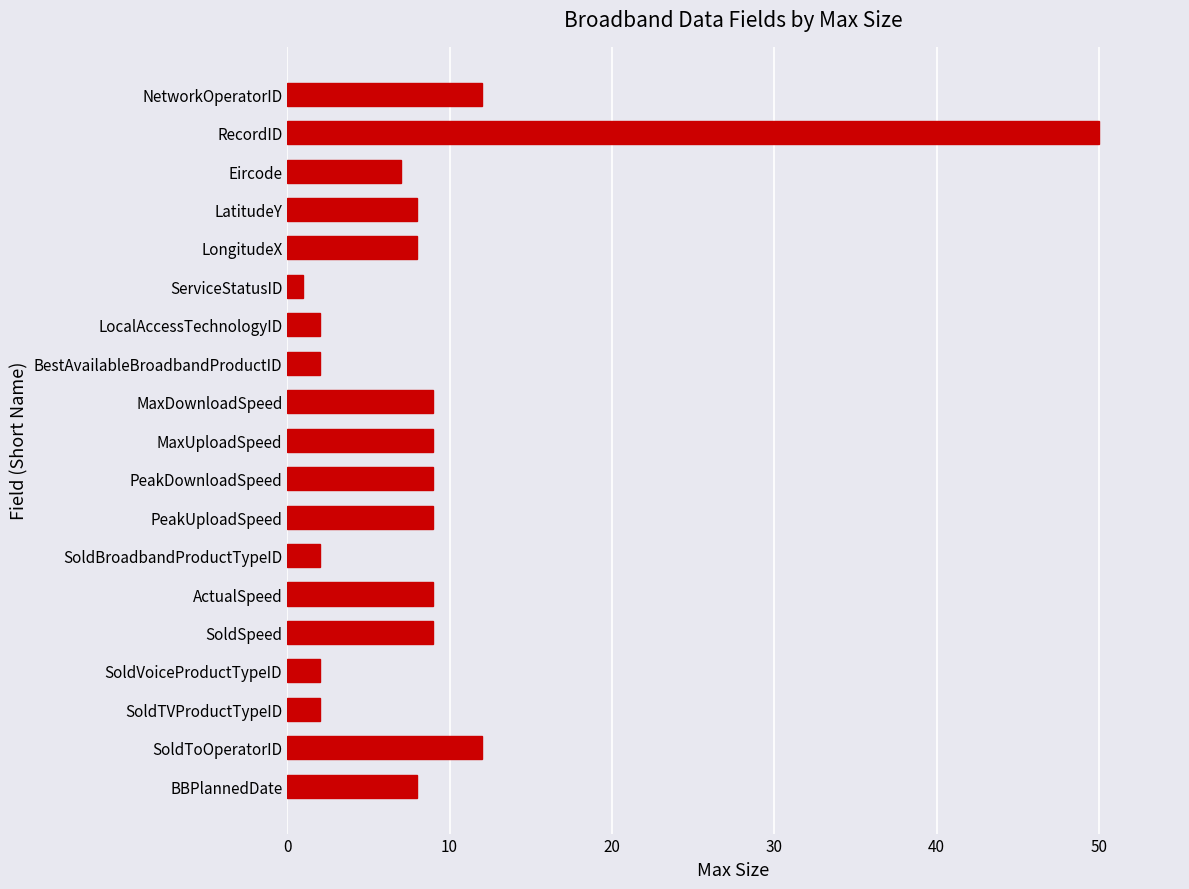

What is the ratio of the value at MaxUploadSpeed to the value at LongitudeX?

1.1